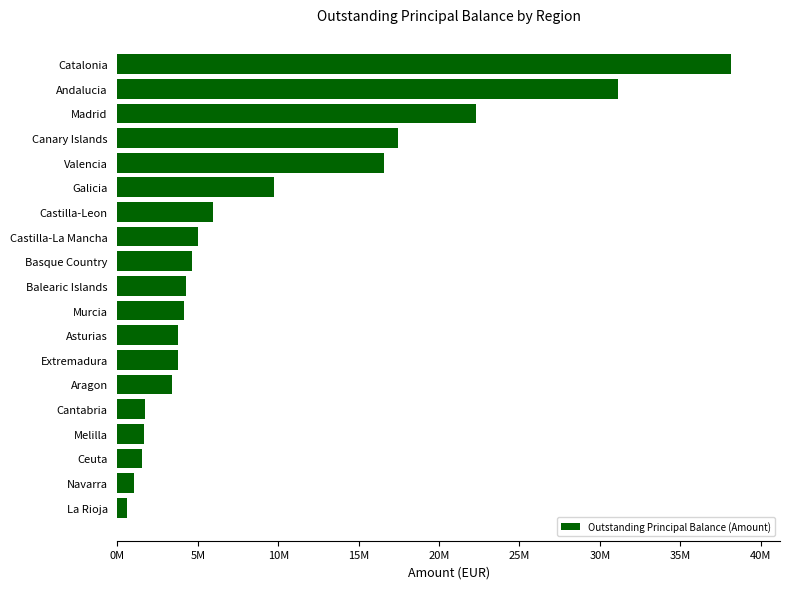

Does the chart contain any negative values?

No